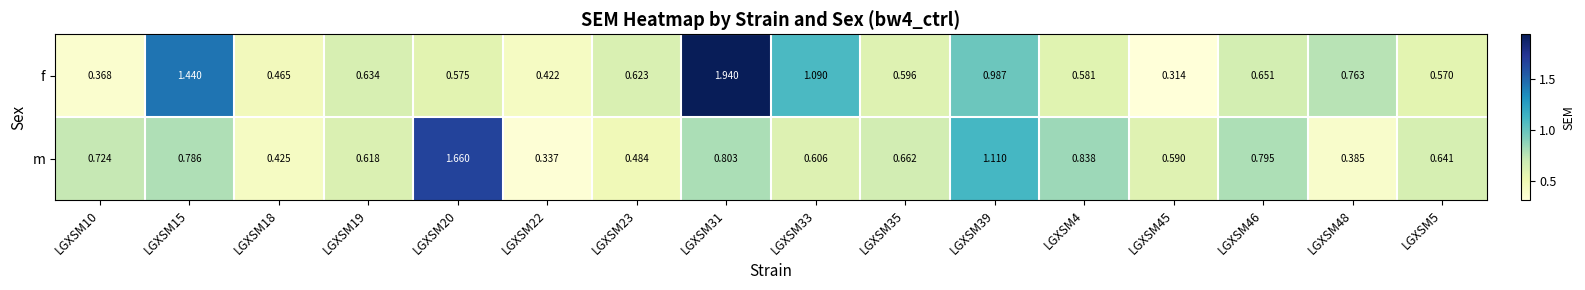

Which series has the largest total across all categories?

f